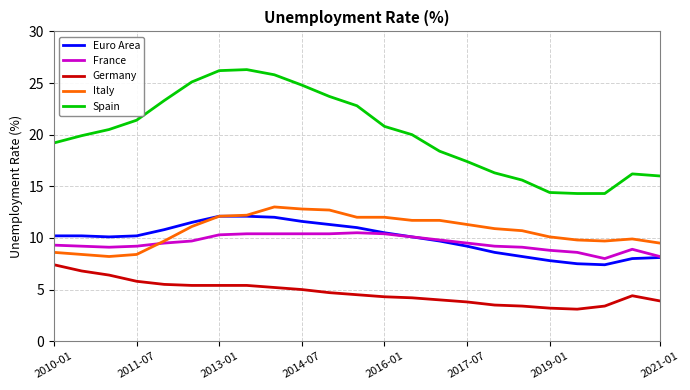

What is the highest value of the France series?

10.5